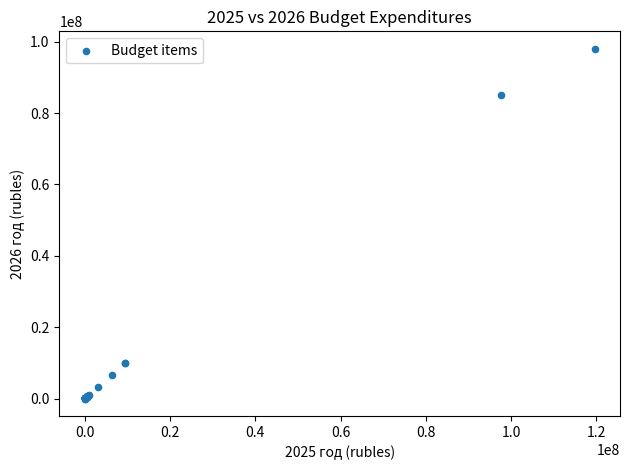

What Y value in the scatter plot is closest to 49010201?

85001878.2